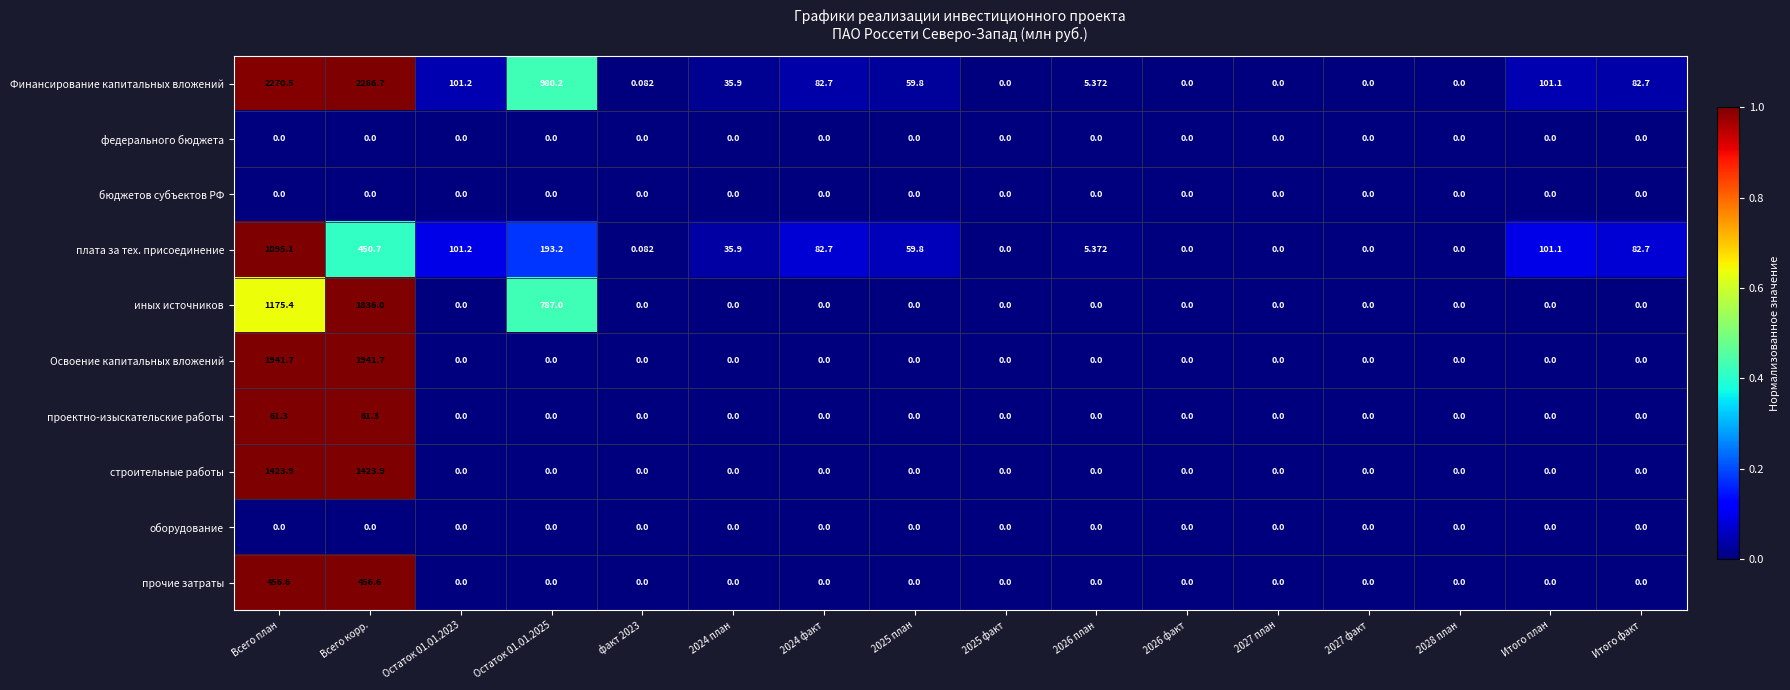

Which category has the highest value across all series?

Всего корр.